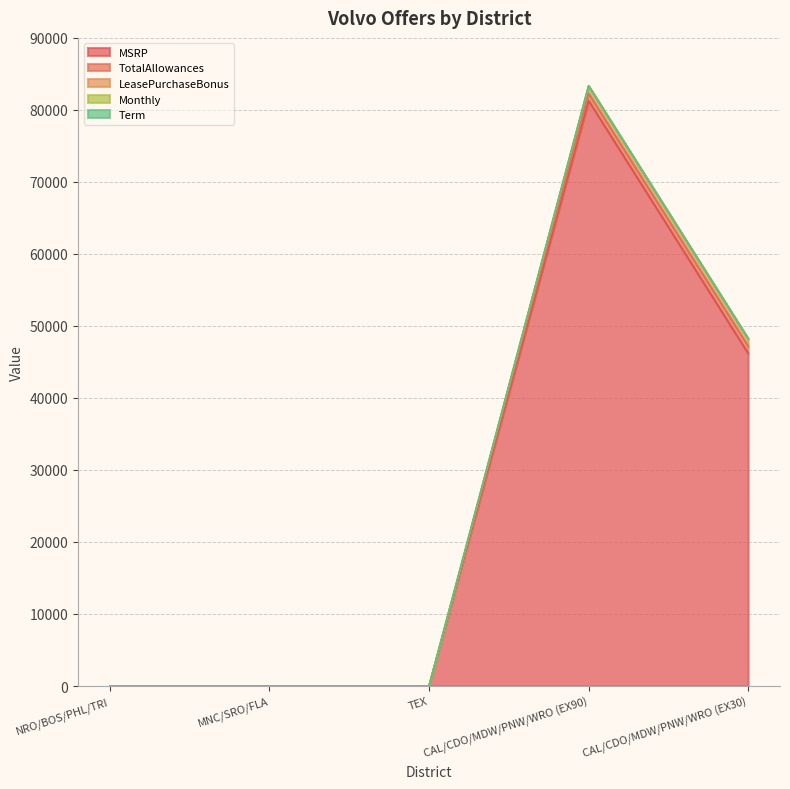

What is the difference between the maximum and minimum values in the TotalAllowances series?

1000.0